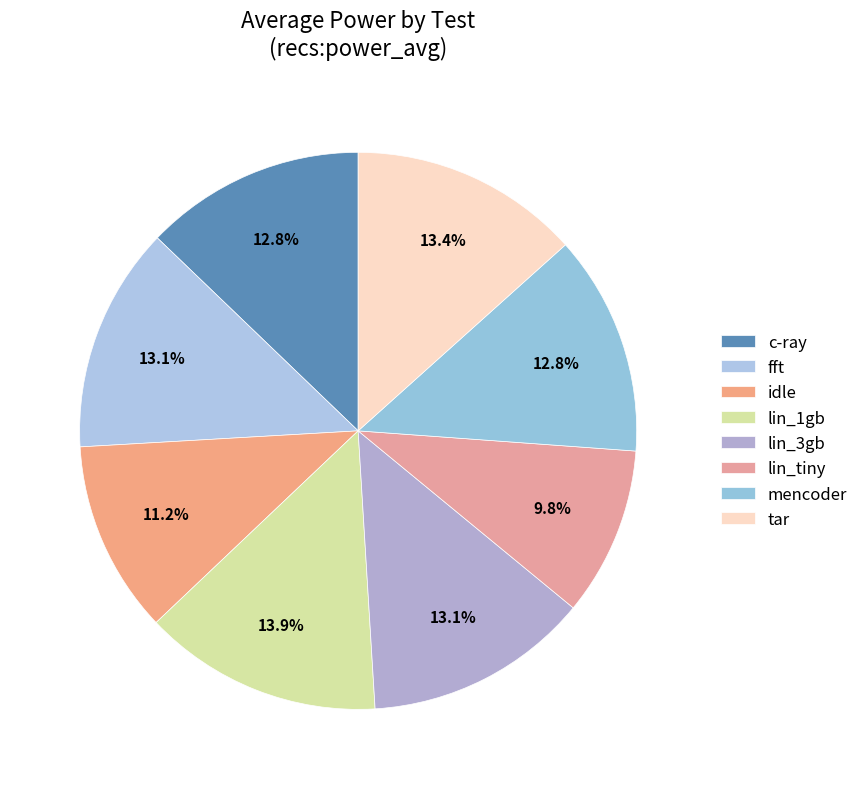

Rank the categories by value from highest to lowest.

lin_1gb, tar, fft, lin_3gb, c-ray, mencoder, idle, lin_tiny